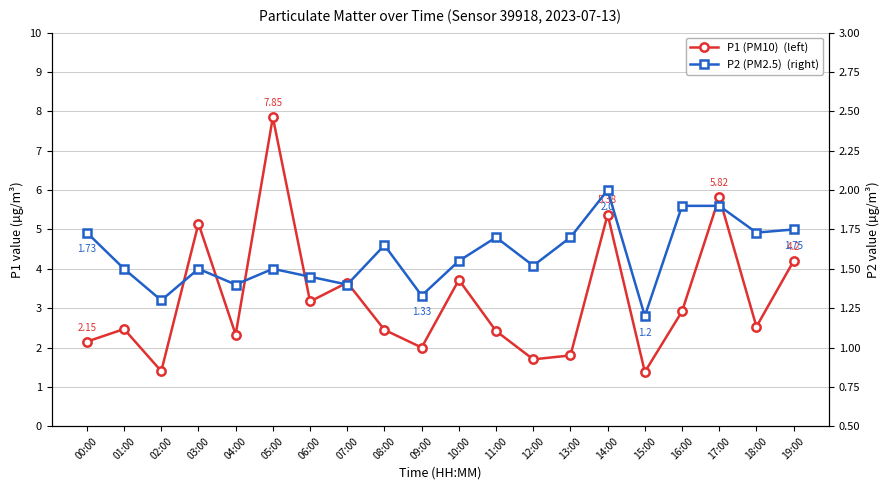

At 06:00, list the series in order from largest to smallest.

P1 (PM10)  (left), P2 (PM2.5)  (right)